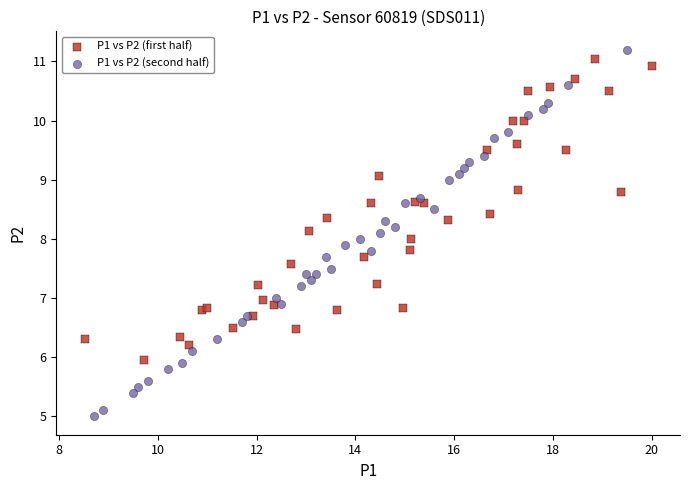

What are all the series names shown in the legend?

P1 vs P2 (first half), P1 vs P2 (second half)